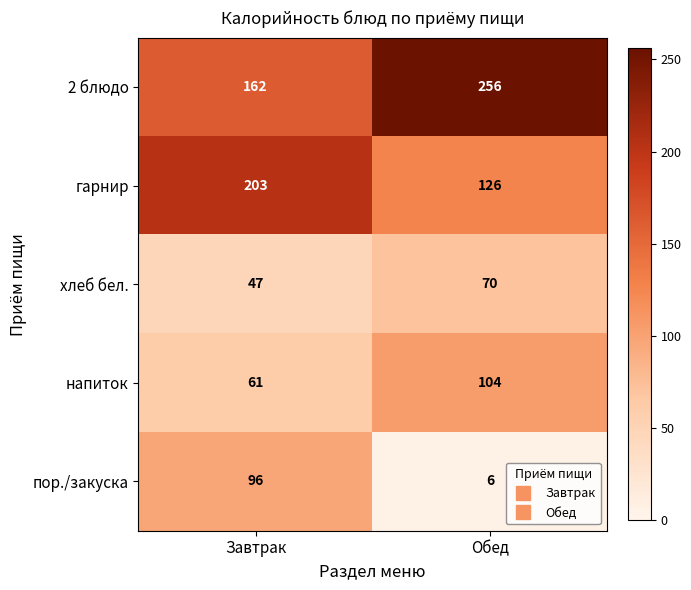

What is the difference between the maximum and minimum values in the хлеб бел. series?

23